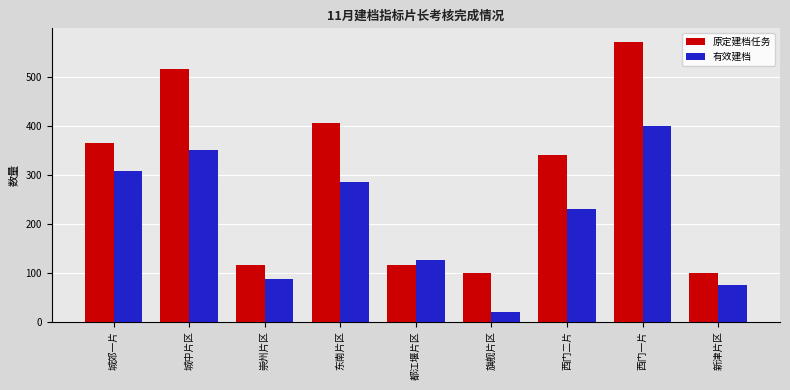

What is the maximum value for 原定建档任务?

570